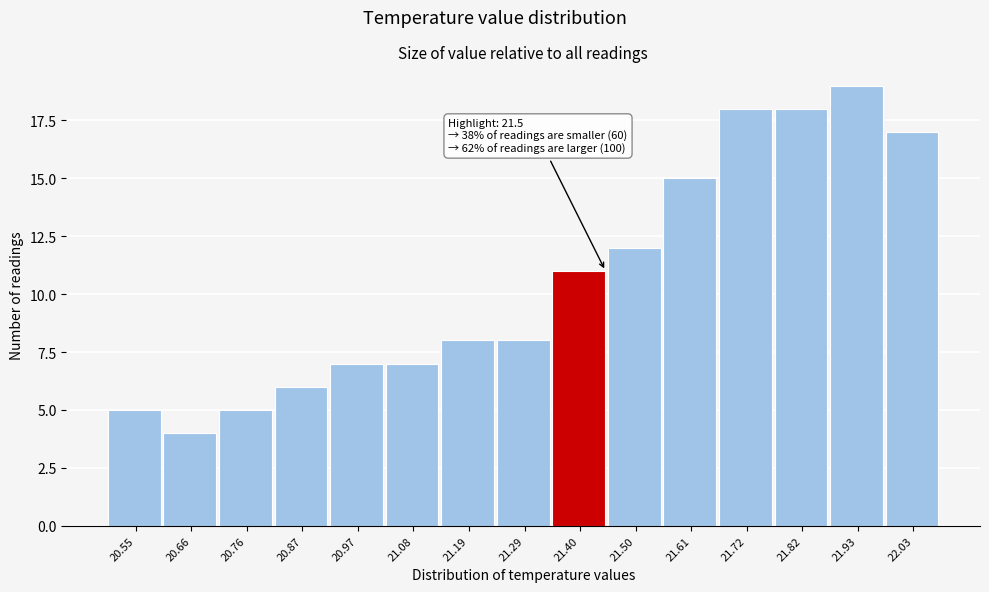

Reading right to left, list all the values displayed in this chart.

22.03=17	21.93=19	21.82=18	21.72=18	21.61=15	21.50=12	21.40=11	21.29=8	21.19=8	21.08=7	20.97=7	20.87=6	20.76=5	20.66=4	20.55=5